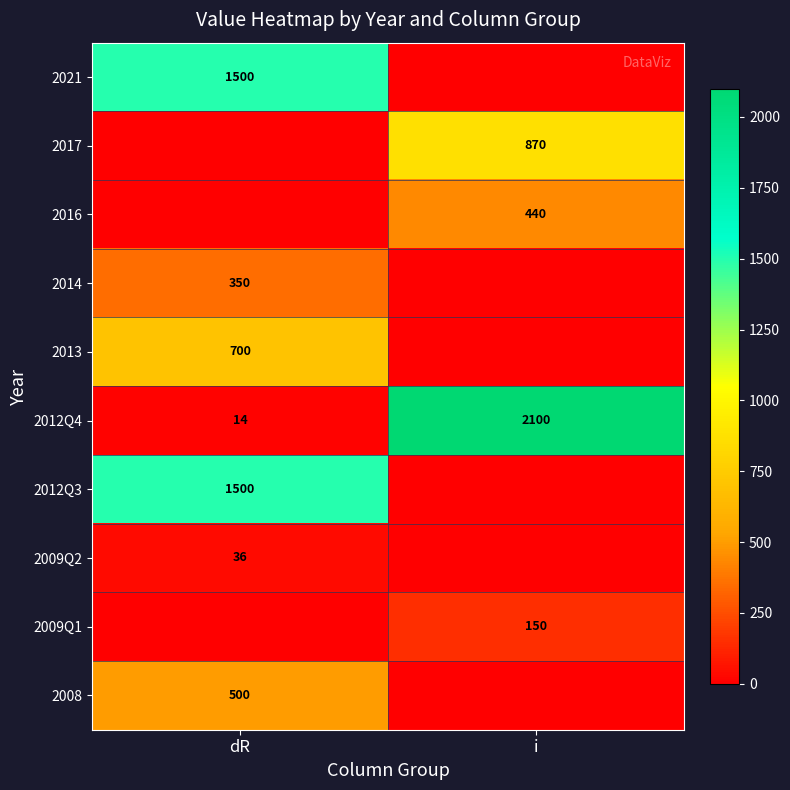

What value does the 2012Q4 series have at i, to the nearest 50?

2100